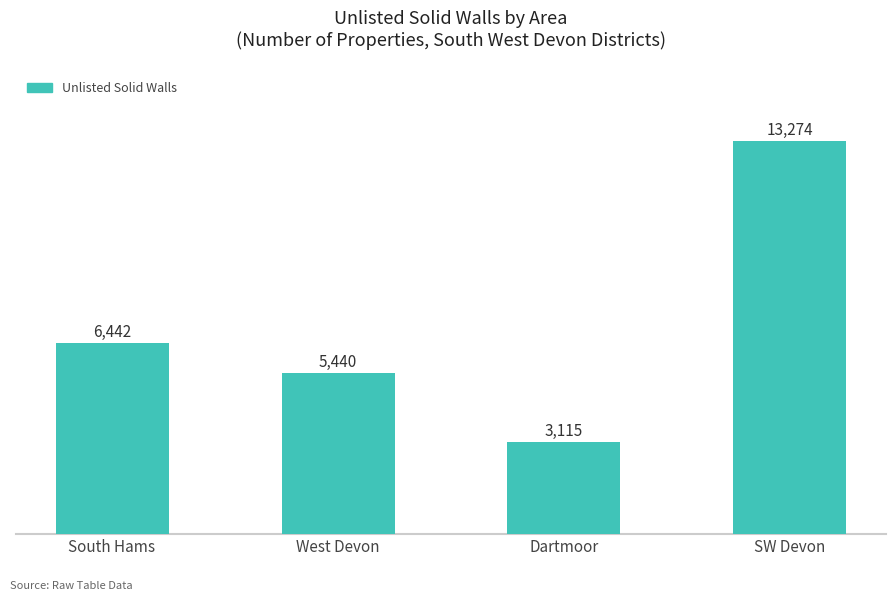

True or false: the data shows 9197.3 at South Hams.

False